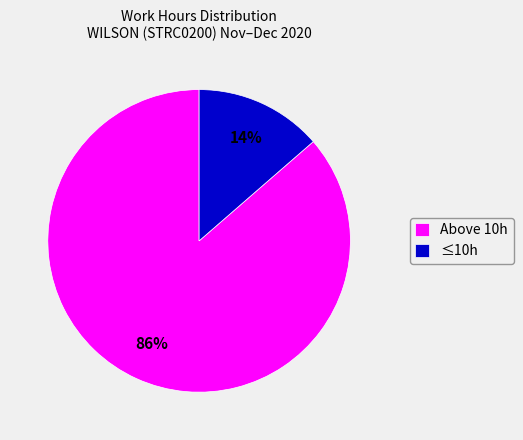

Which has a higher value, ≤10h or Above 10h?

Above 10h